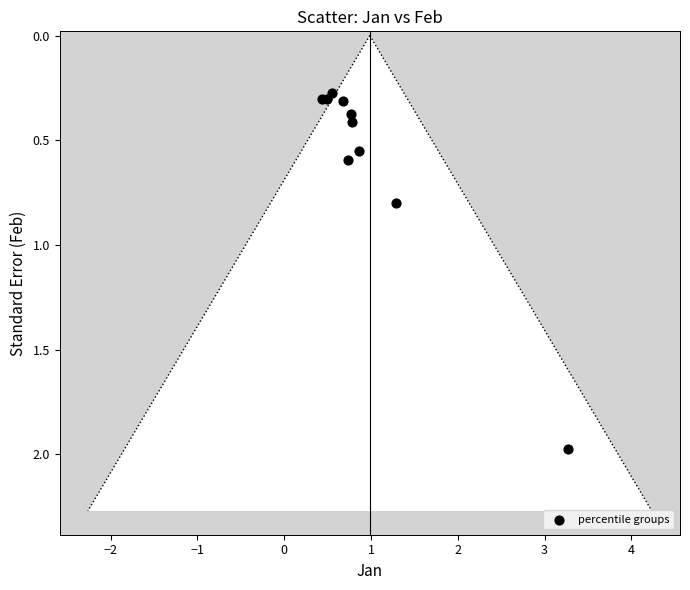

What Y value in the scatter plot is closest to 1?

0.8